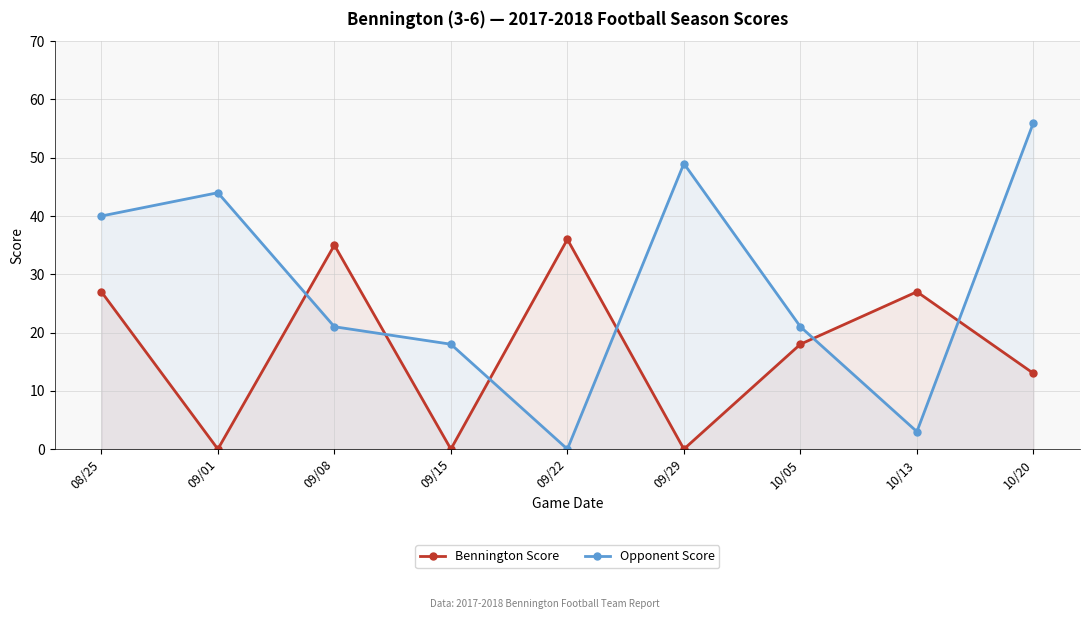

What is the total value across all series at 10/20?

69